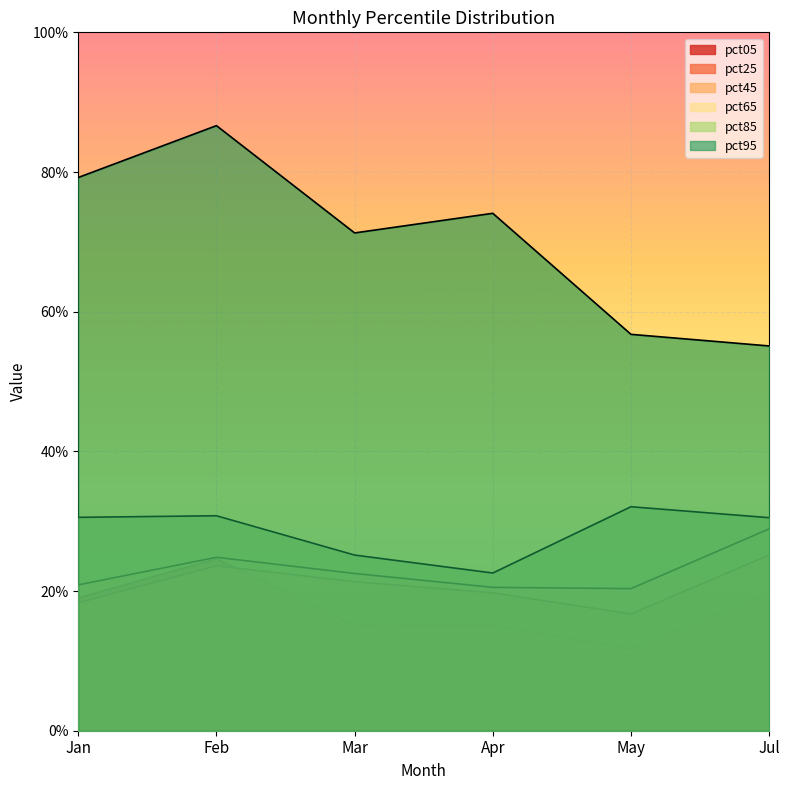

Which category has the lowest value in the pct05 series?

Apr